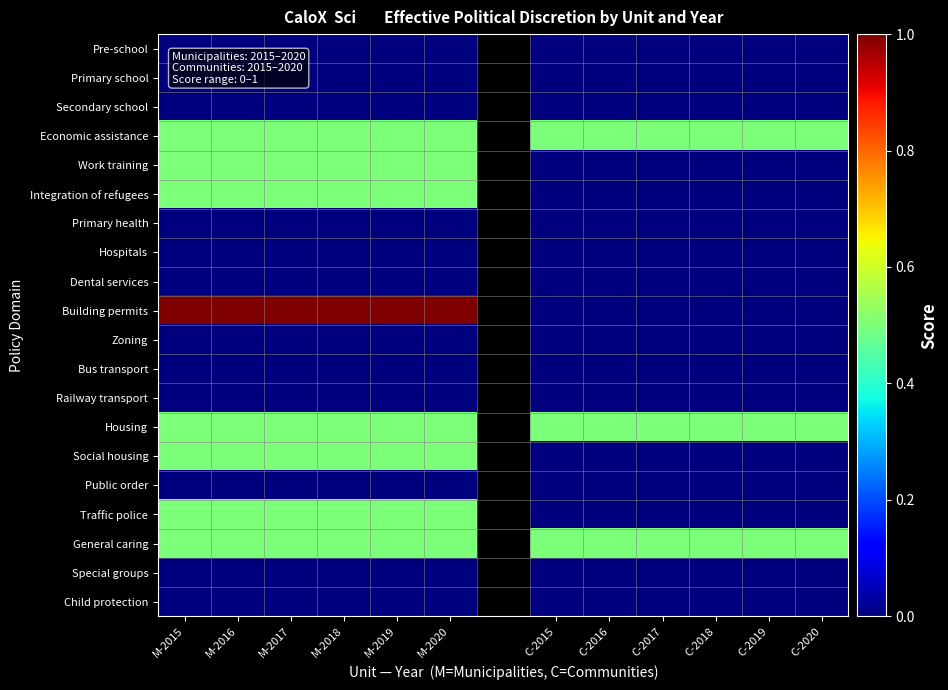

At which label does Integration of refugees reach its minimum?

C-2015